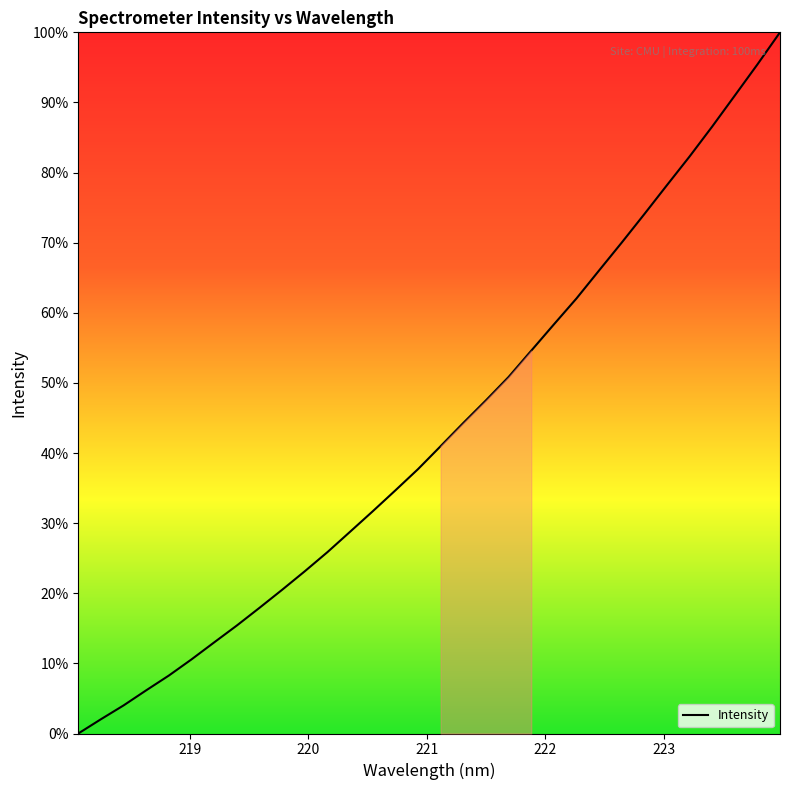

What is the greatest value displayed?

100.0